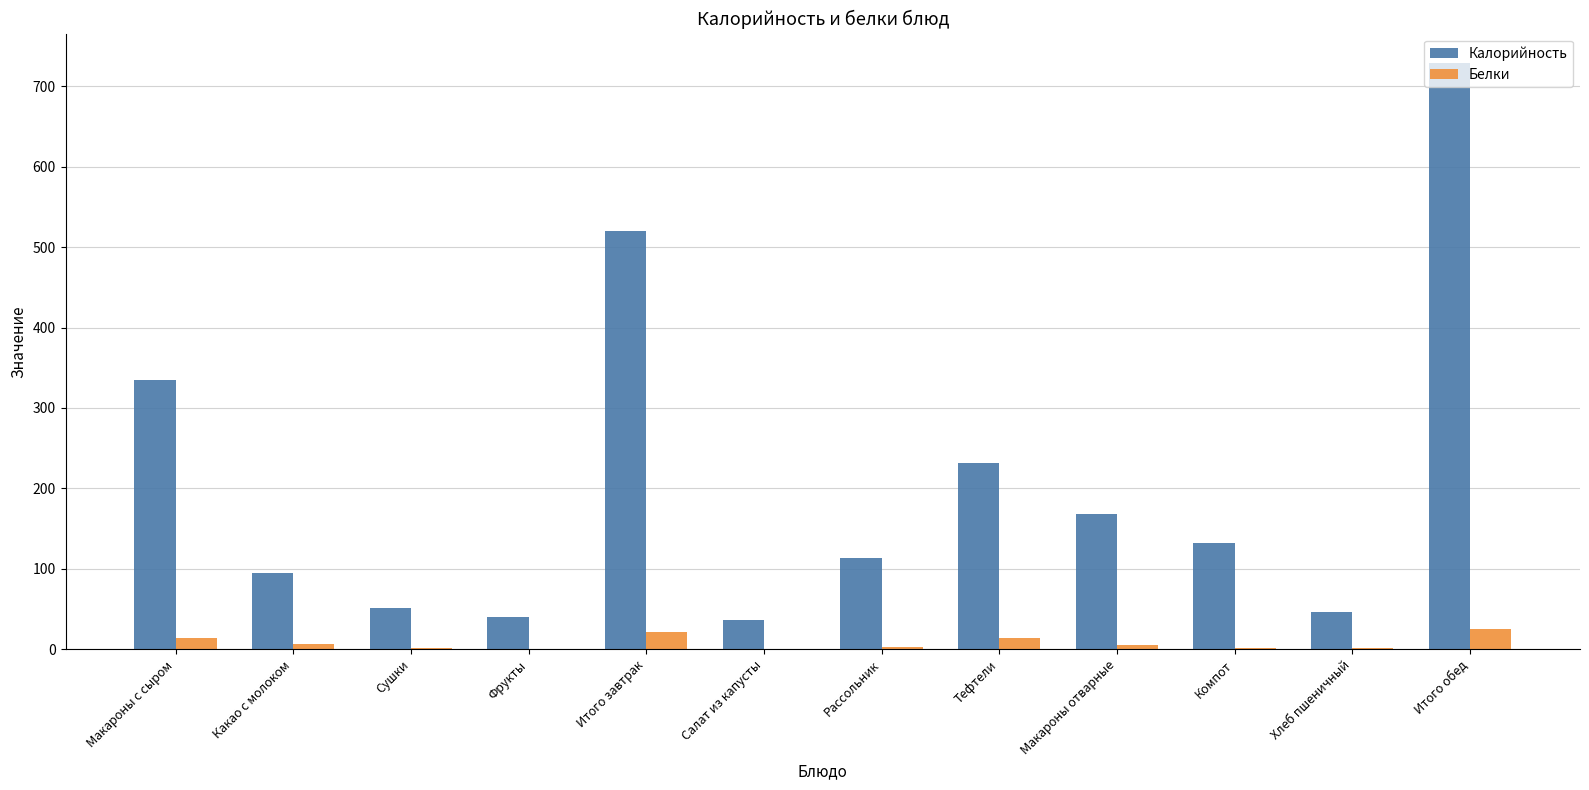

What are all the series names shown in the legend?

Калорийность, Белки